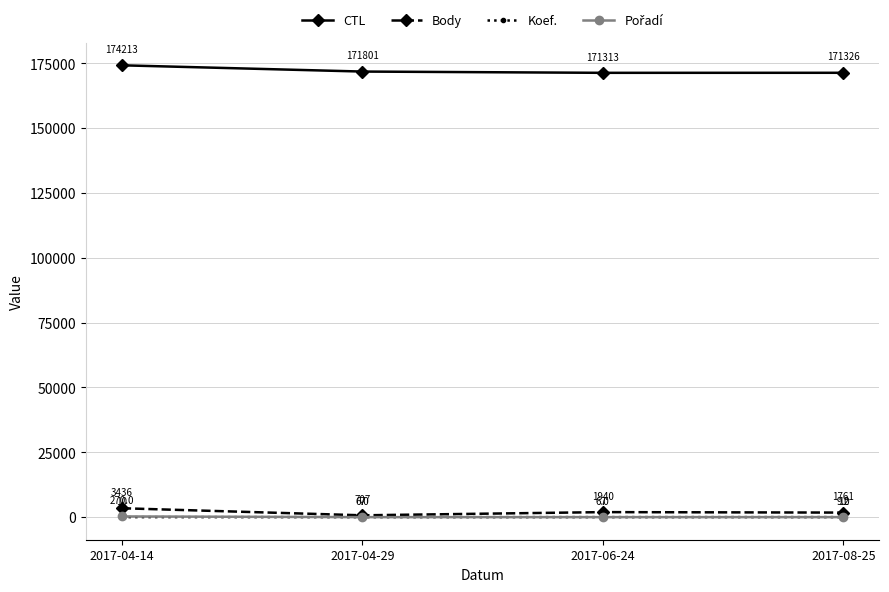

What is the difference between the CTL values at 2017-08-25 and 2017-06-24?

13